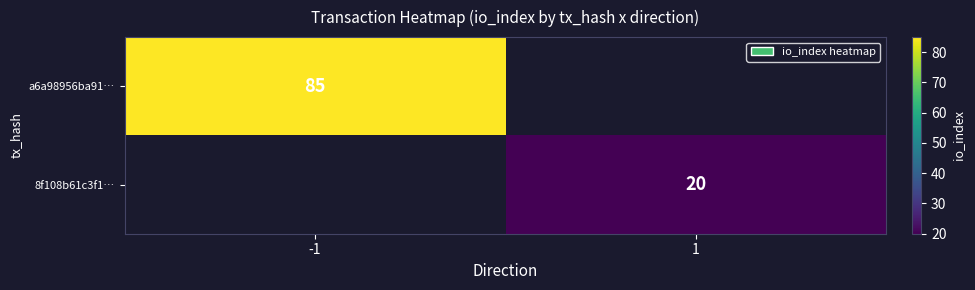

Which category has the highest value across all series?

-1